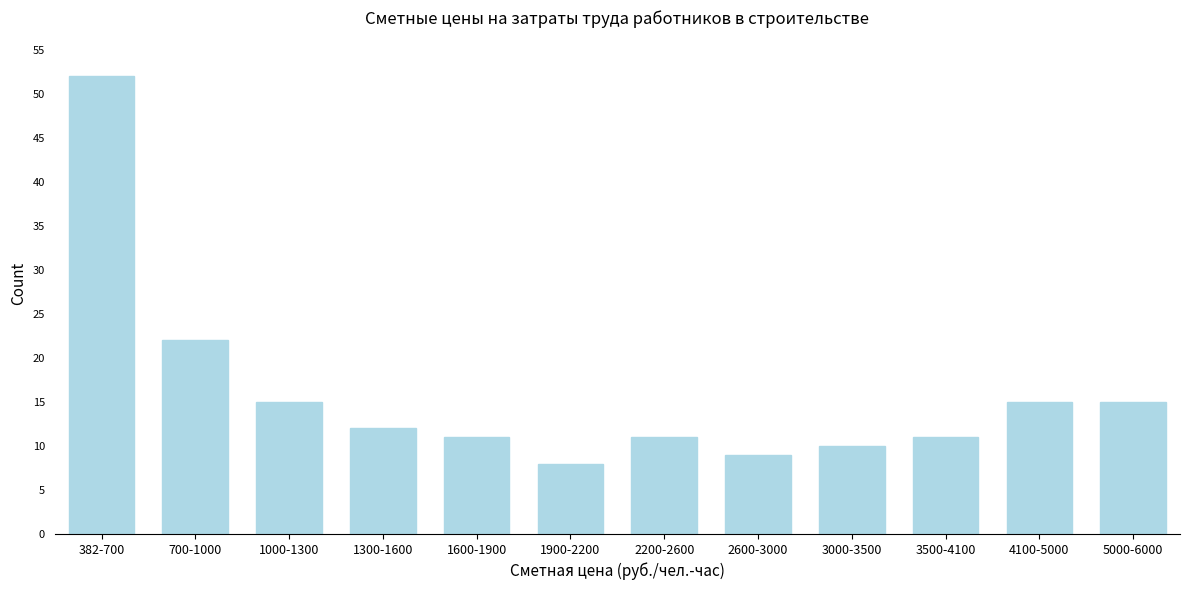

Reading right to left, list all the values displayed in this chart.

5000-6000=15	4100-5000=15	3500-4100=11	3000-3500=10	2600-3000=9	2200-2600=11	1900-2200=8	1600-1900=11	1300-1600=12	1000-1300=15	700-1000=22	382-700=52